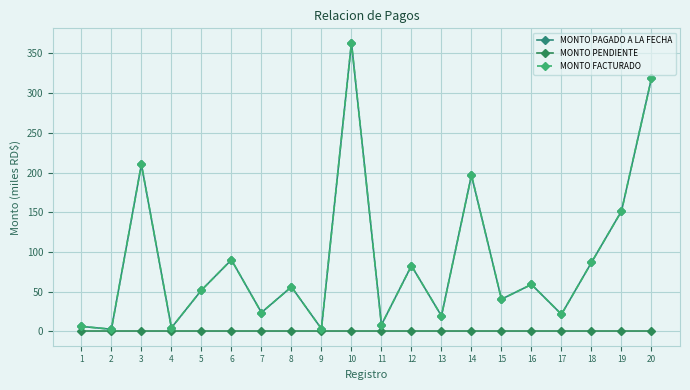

Is this an area chart (filled region under the line)?

No